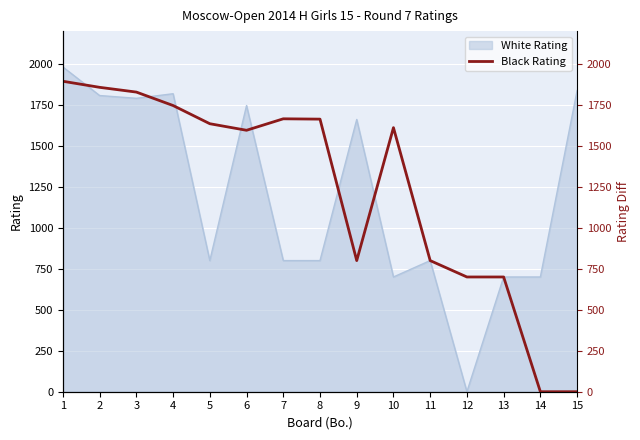

What is the maximum value for White Rating?

1981